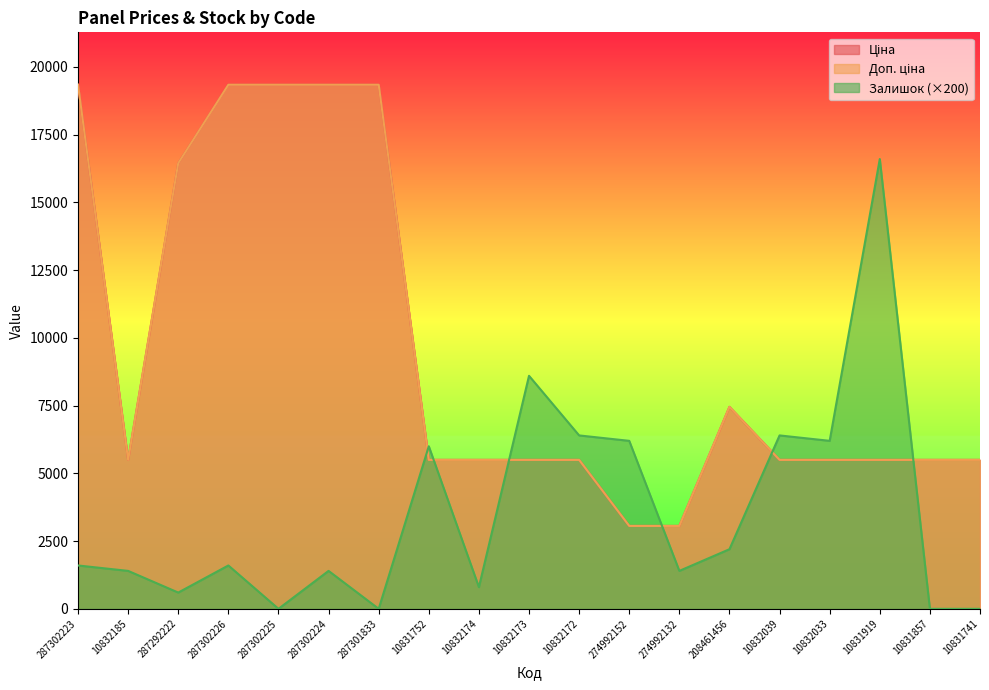

True or false: Залишок has a value of 1365.3 at 10832039.

False